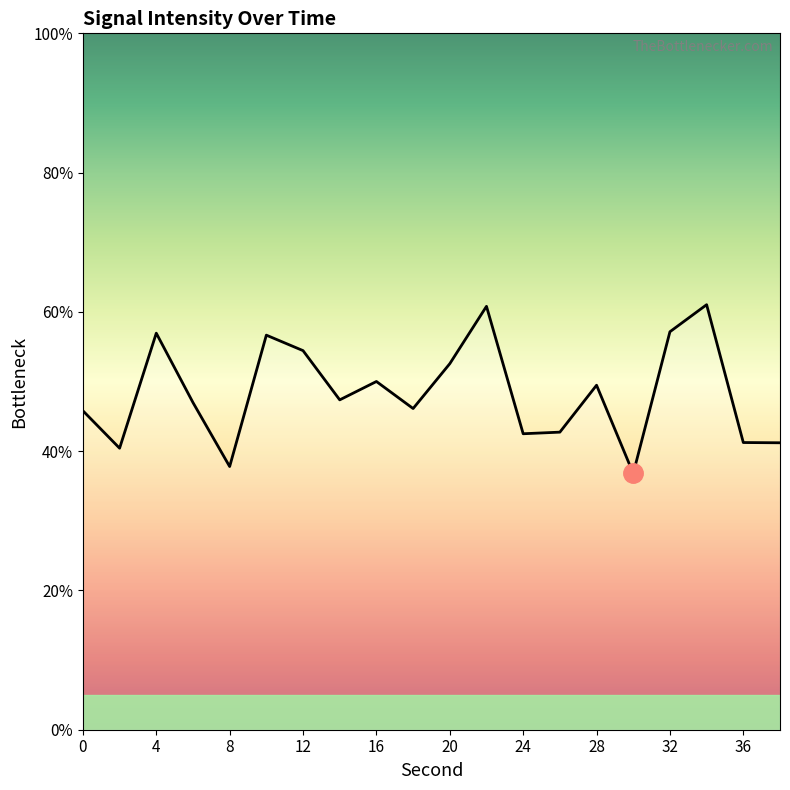

What is the difference between the second highest and second lowest values?

23.0